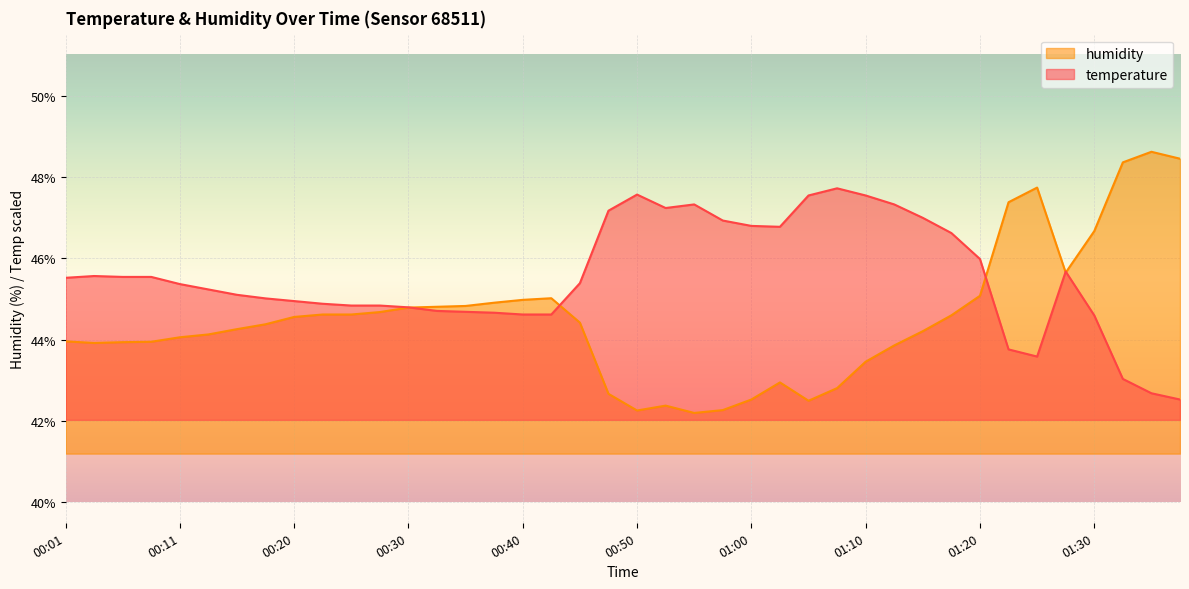

Reading right to left, transcribe all the data shown in this chart.

temperature: 42.5	42.7	43.0	44.6	45.7	43.6	43.8	46.0	46.6	47.0	47.3	47.5	47.7	47.5	46.8	46.8	46.9	47.3	47.2	47.6	47.2	45.4	44.6	44.6	44.7	44.7	44.7	44.8	44.8	44.8	44.9	45.0	45.0	45.1	45.2	45.4	45.5	45.5	45.6	45.5
humidity: 48.5	48.6	48.4	46.7	45.6	47.7	47.4	45.1	44.6	44.2	43.9	43.5	42.8	42.5	43.0	42.5	42.3	42.2	42.4	42.3	42.7	44.4	45.0	45.0	44.9	44.8	44.8	44.8	44.7	44.6	44.6	44.6	44.4	44.3	44.1	44.1	44.0	43.9	43.9	44.0